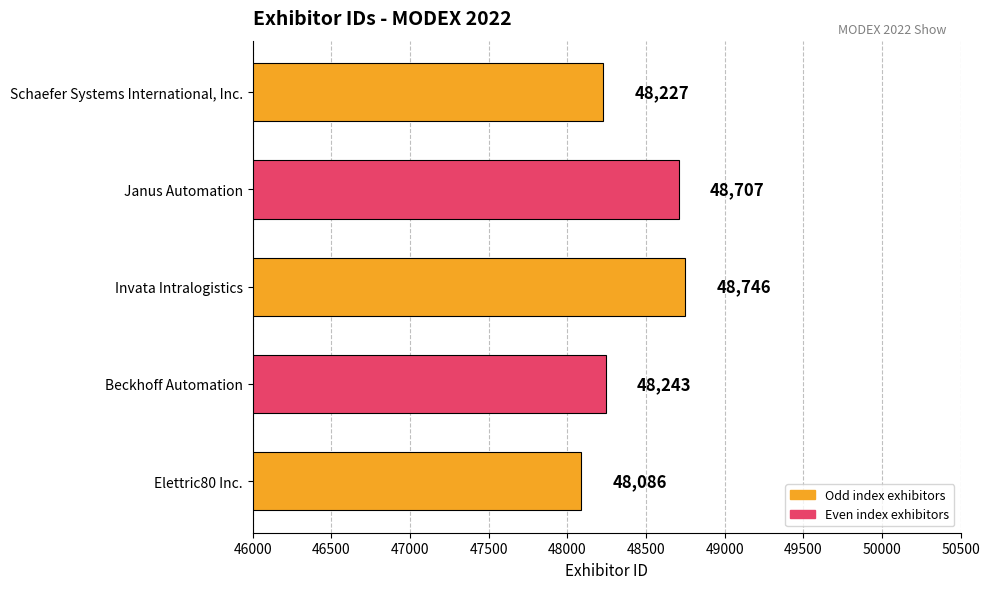

List the labels in order of value, smallest first.

Elettric80 Inc., Schaefer Systems International, Inc., Beckhoff Automation, Janus Automation, Invata Intralogistics